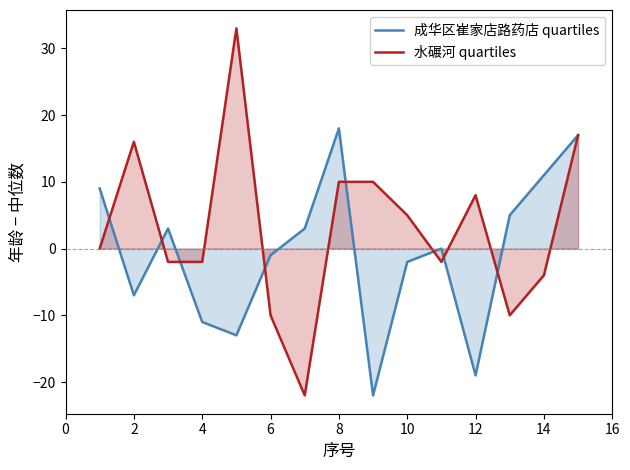

Rank the series by their maximum value, from highest to lowest.

水碾河 quartiles, 成华区崔家店路药店 quartiles